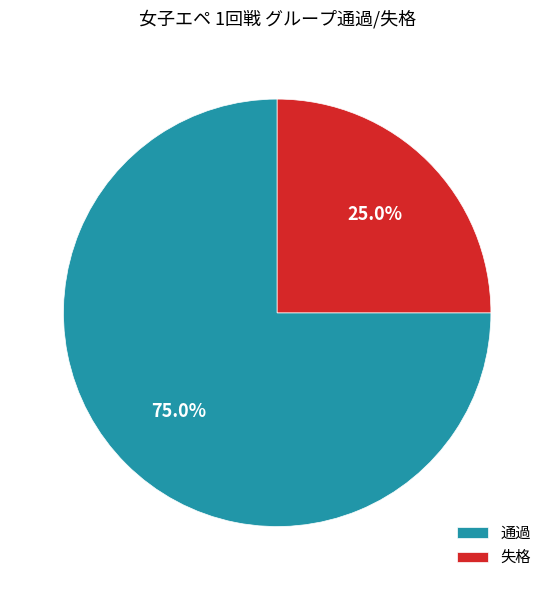

Approximately how many times larger is the value at 通過 compared to 失格?

3.0